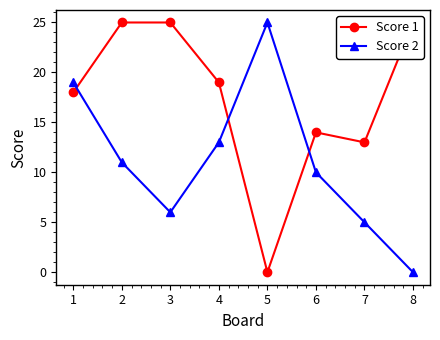

At which category is the sum across all series the highest?

1